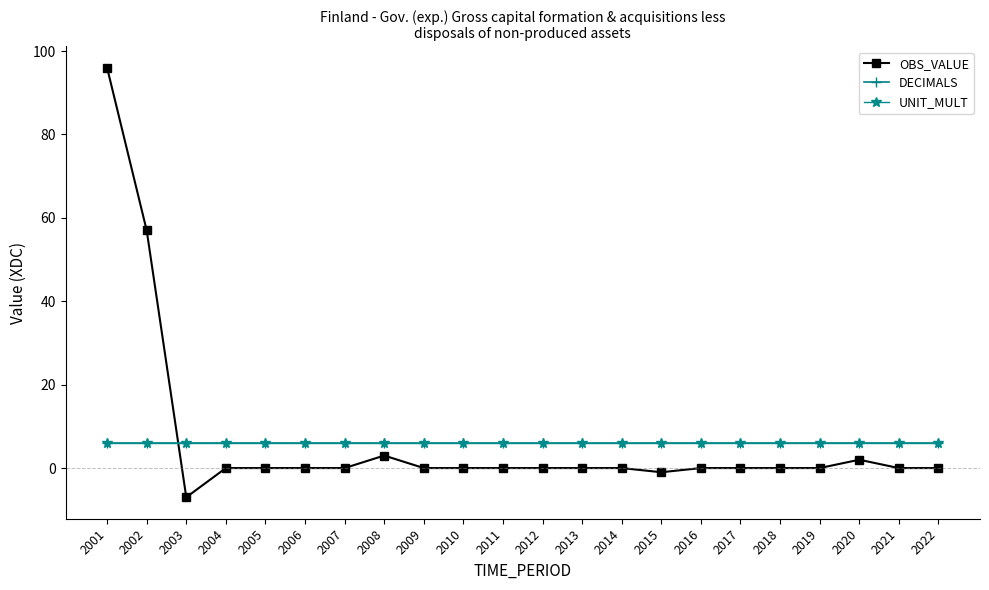

True or false: UNIT_MULT and DECIMALS cross at least once.

False